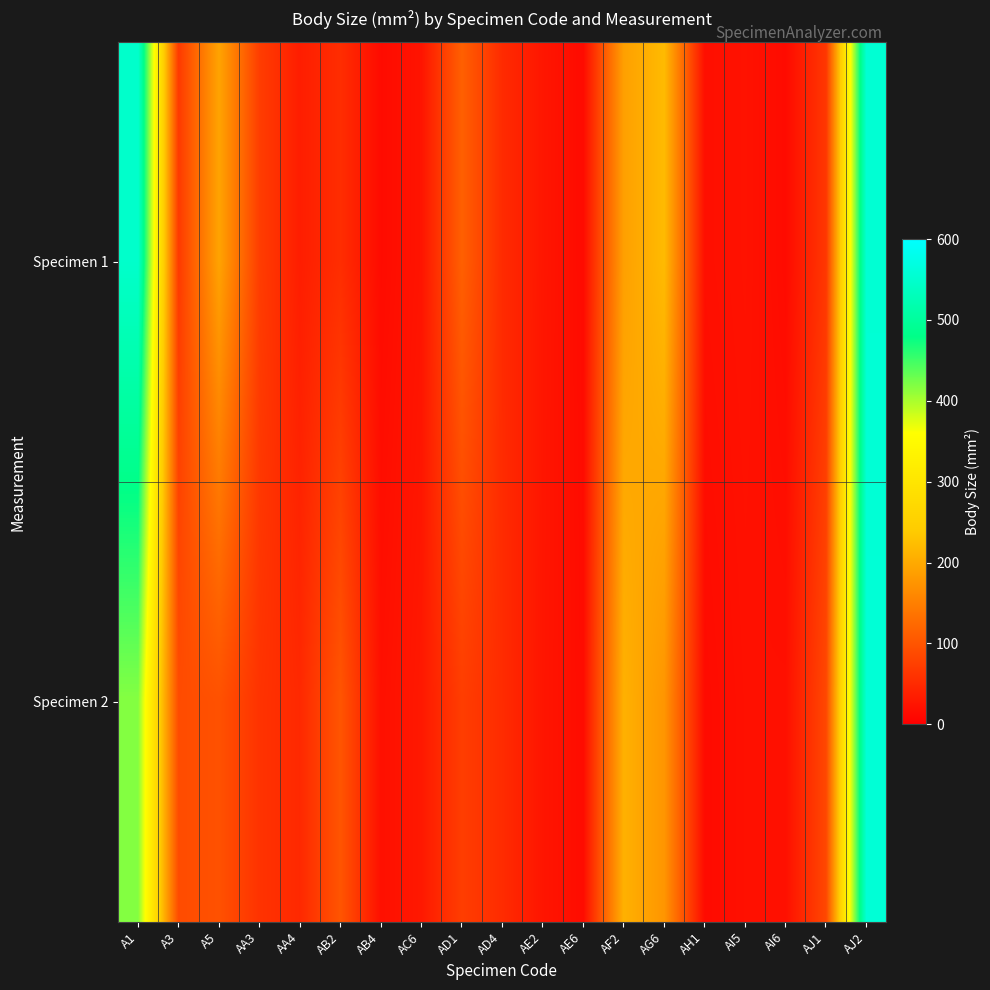

Which series changed the most between A5 and AI5?

Specimen 1